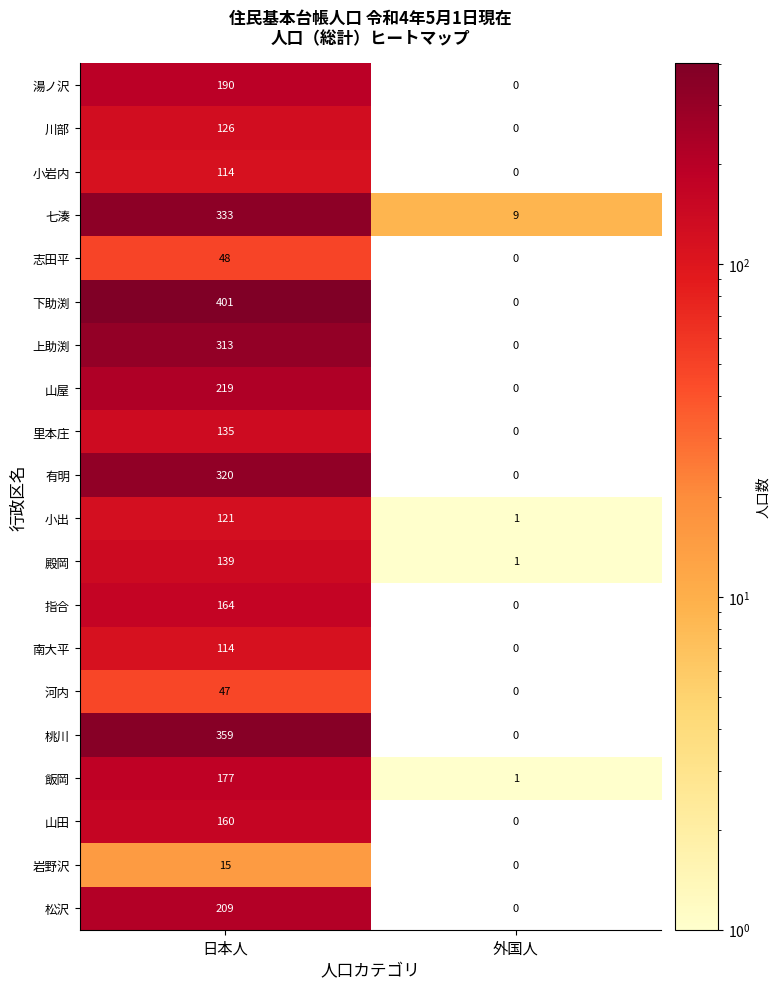

The value of 川部 at 日本人 is 126. True or false?

True